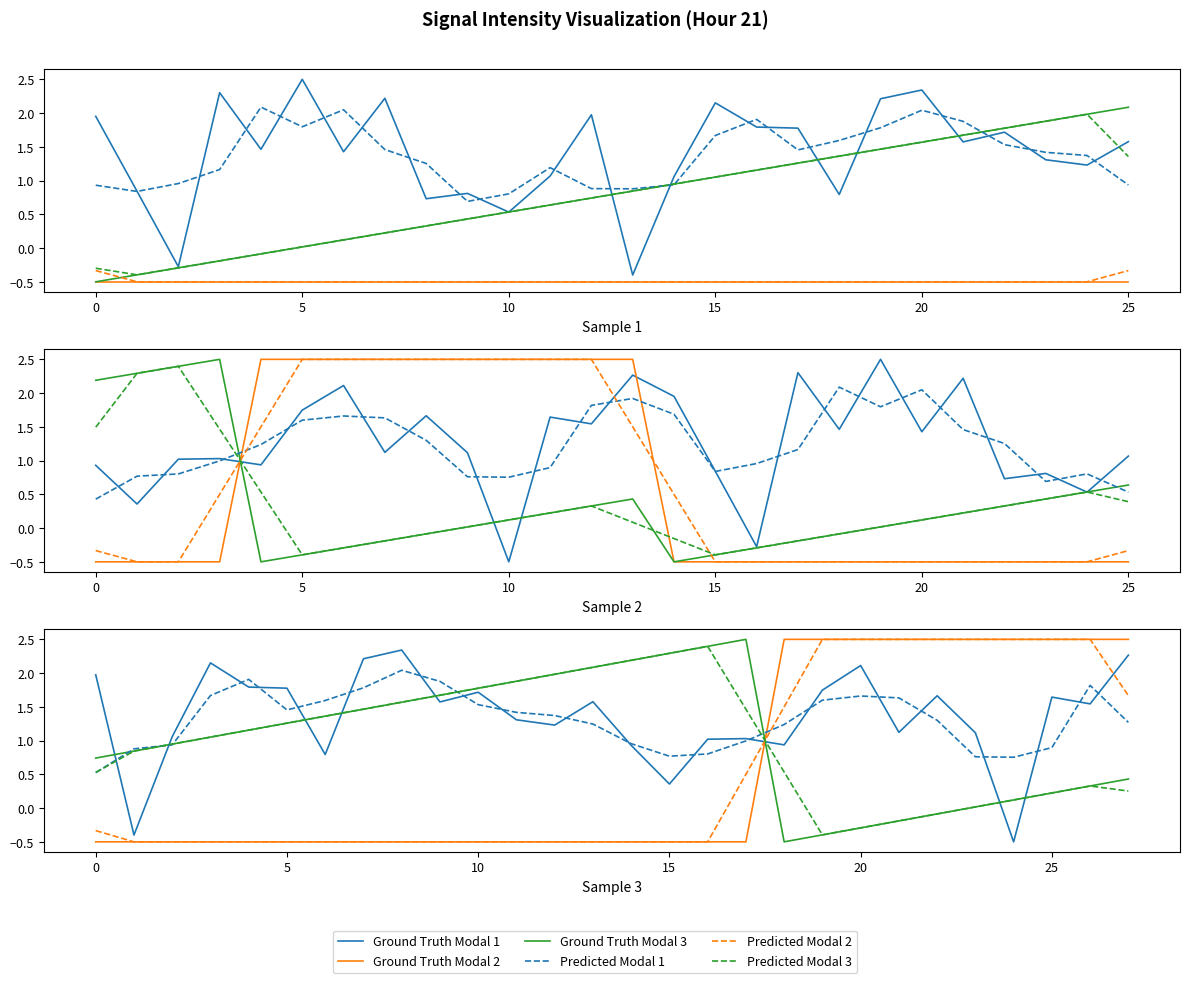

At which category does the chart reach its minimum across all series?

24